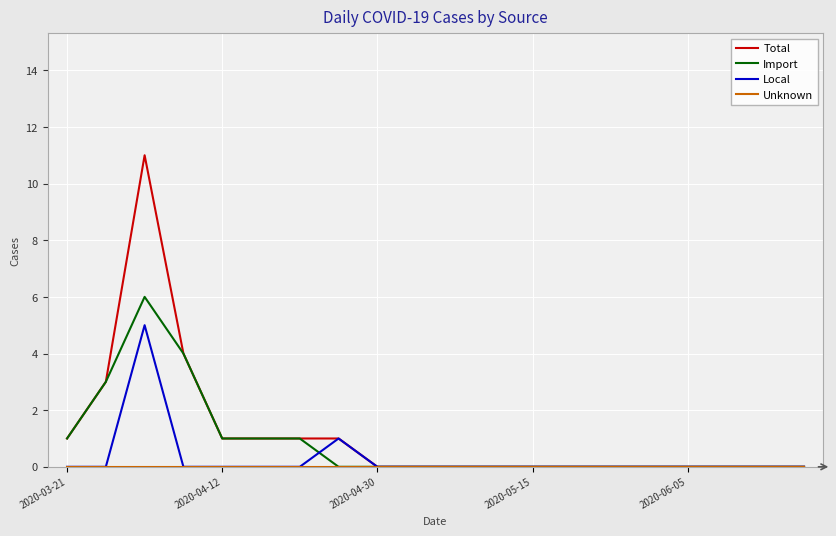

Which series has the largest range (max minus min)?

Total